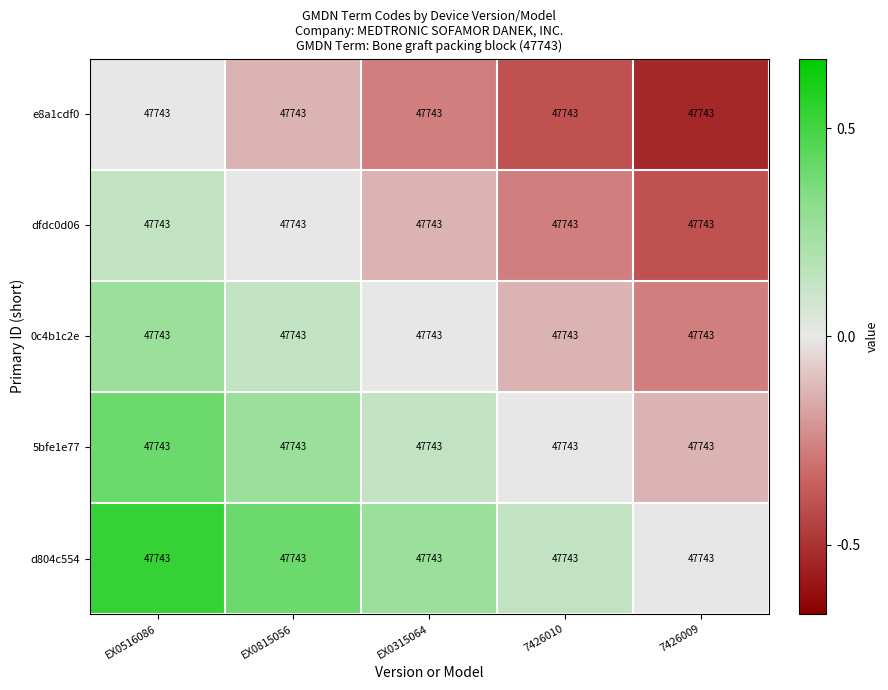

Rank the series by their maximum value, from highest to lowest.

d804c554, 5bfe1e77, 0c4b1c2e, dfdc0d06, e8a1cdf0